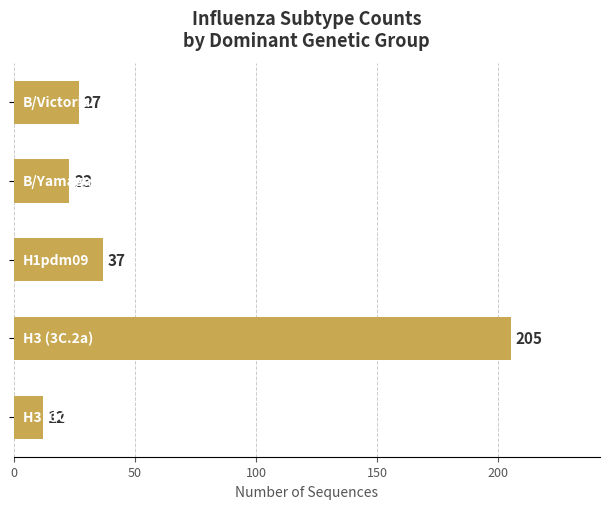

What is the value of the 3rd bar from the top?

37